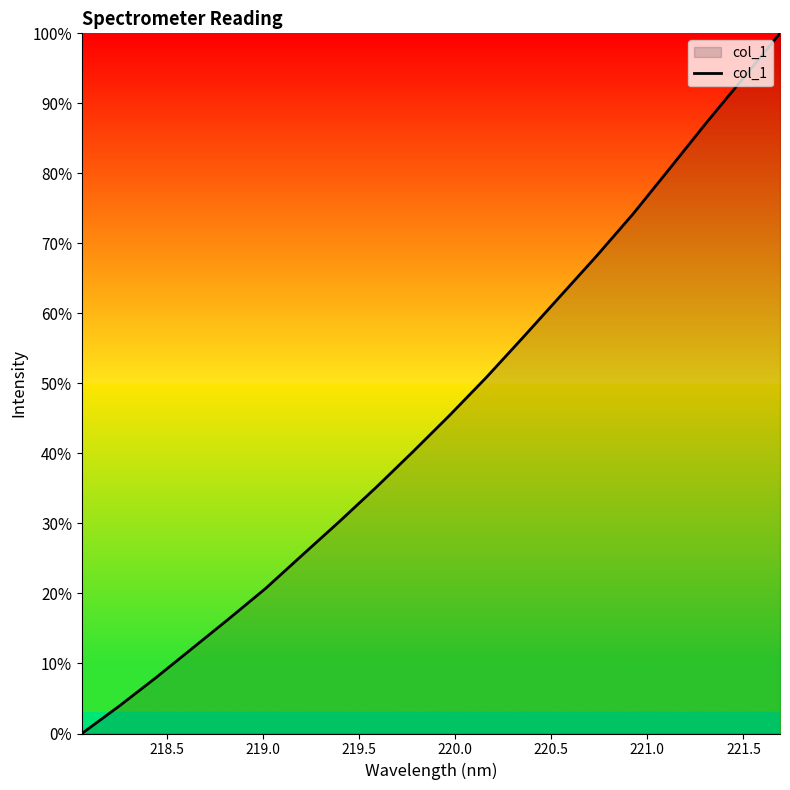

What is the difference between the maximum and minimum values?

100.0